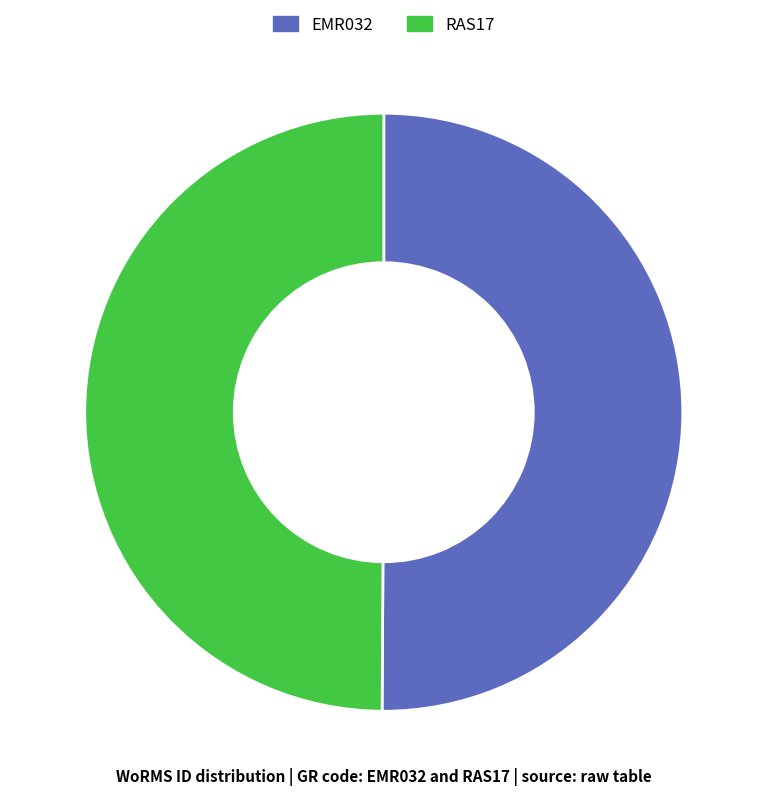

Count the number of slices in the pie.

2